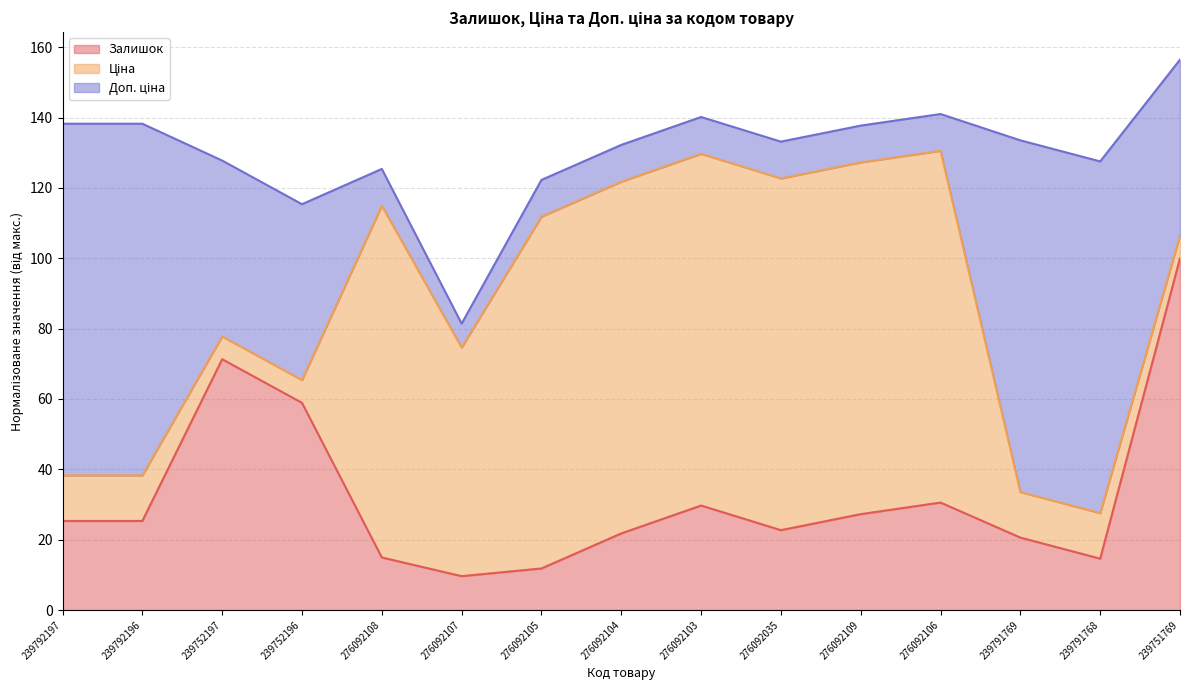

At 276092035, list the series in order from smallest to largest.

Залишок (line), Ціна (line), Доп. ціна (line)